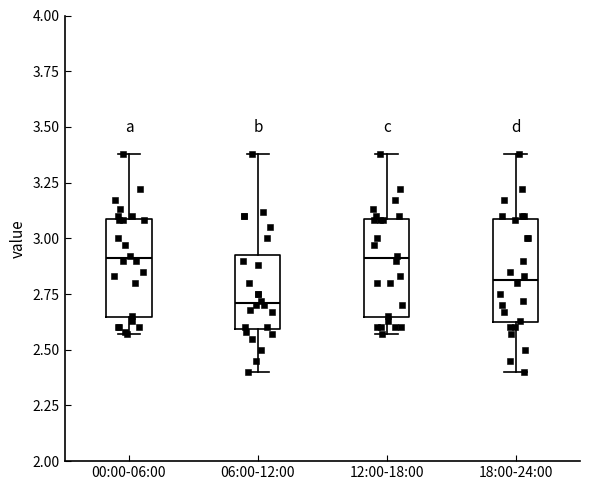

Reading left to right, transcribe this box plot: for each box, give where its median line is, the range the box spans, and where its two whiskers end, as read against the y-axis. The values are not printed on the chart, so give them approximately, as read against the axis.

00:00-06:00: median 2.90, box 2.65 to 3.10, whiskers 2.55 to 3.40
06:00-12:00: median 2.70, box 2.60 to 2.95, whiskers 2.40 to 3.40
12:00-18:00: median 2.90, box 2.65 to 3.10, whiskers 2.55 to 3.40
18:00-24:00: median 2.80, box 2.60 to 3.10, whiskers 2.40 to 3.40